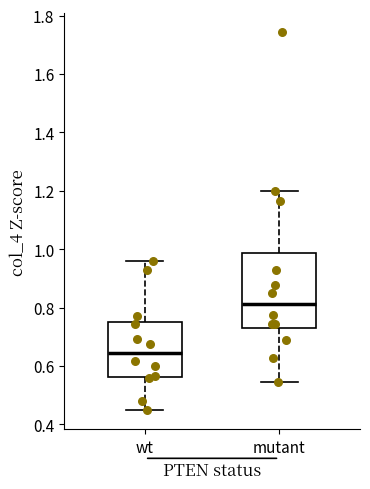

Which box is the tallest, from its lower edge to its upper edge?

mutant